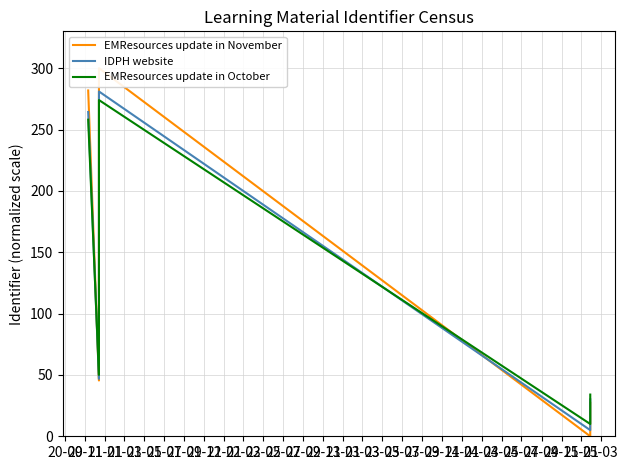

Which series has the largest range (max minus min)?

EMResources update in November